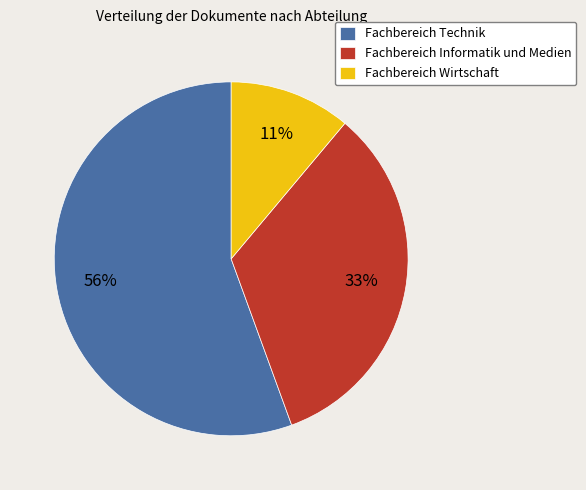

What is the ratio of the value at Fachbereich Wirtschaft to the value at Fachbereich Informatik und Medien?

0.3